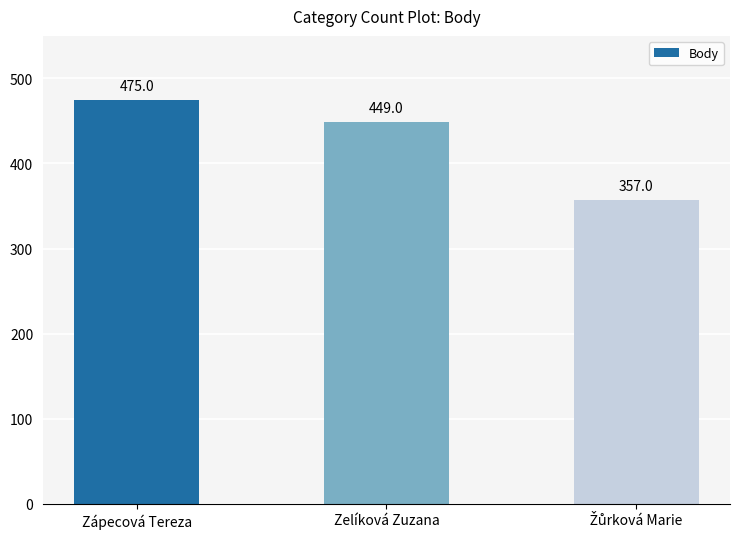

Where is the data nearest to the value 416?

Zelíková Zuzana